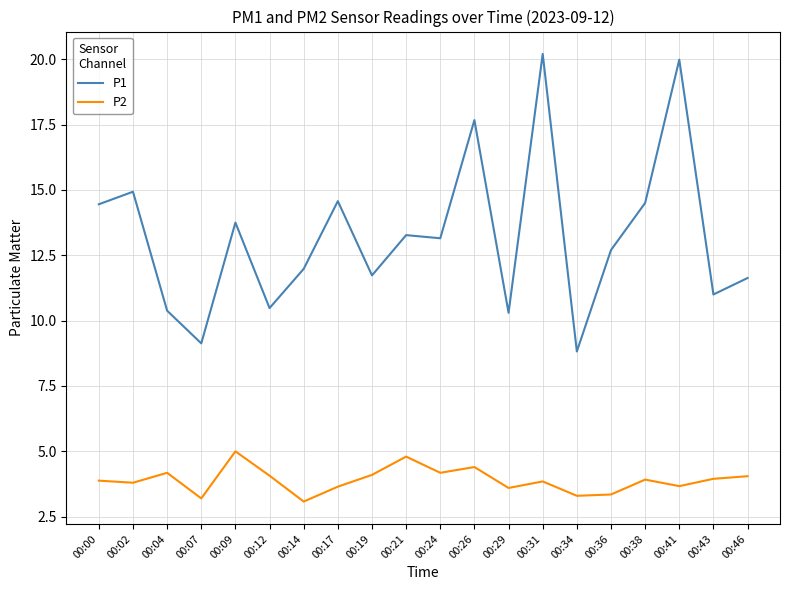

True or false: P2 and P1 cross at least once.

False